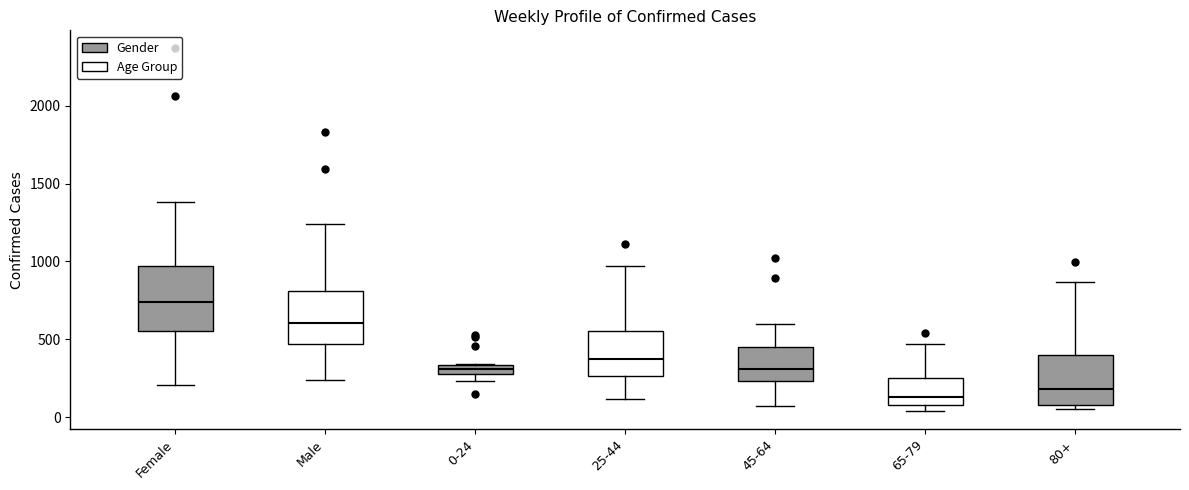

Where does the median line of the box for 25-44 sit on the y-axis? The values are not printed on the chart, so give them approximately, as read against the axis.

400